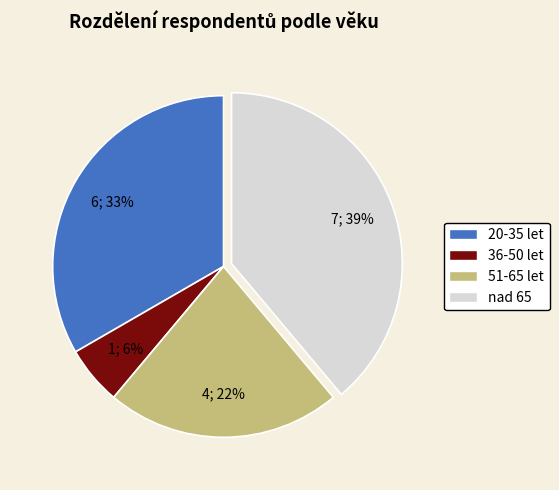

To the nearest percent, what is the average slice percentage?

25%